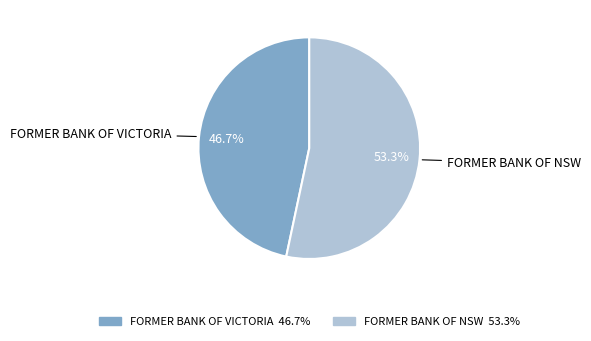

Combined, do FORMER BANK OF NSW and FORMER BANK OF VICTORIA account for over 50%?

Yes